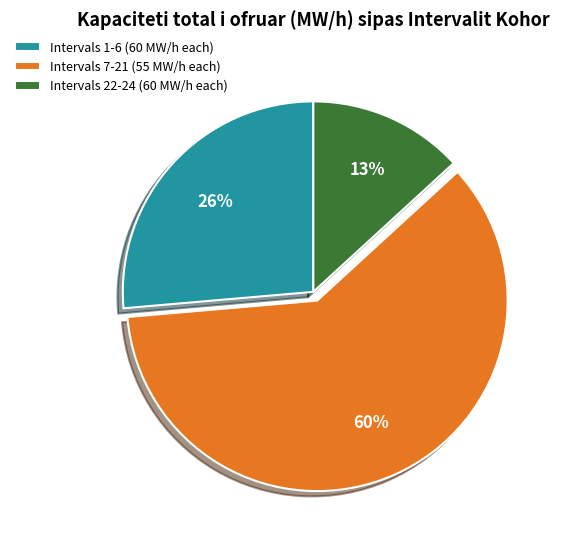

To the nearest percent, what is the average slice percentage?

33%